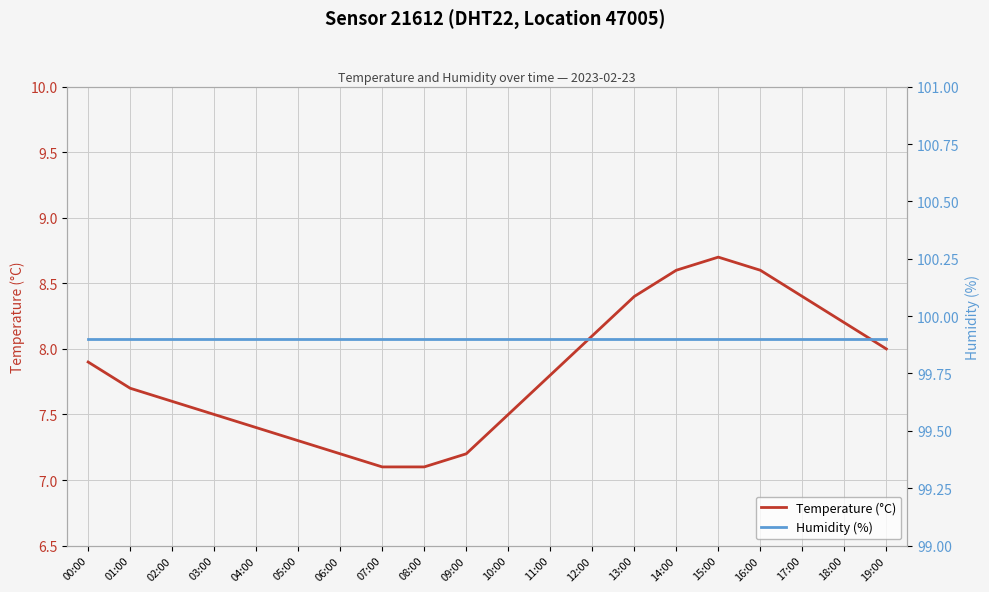

True or false: Humidity (%) has more than 1 points higher than both neighbors.

False